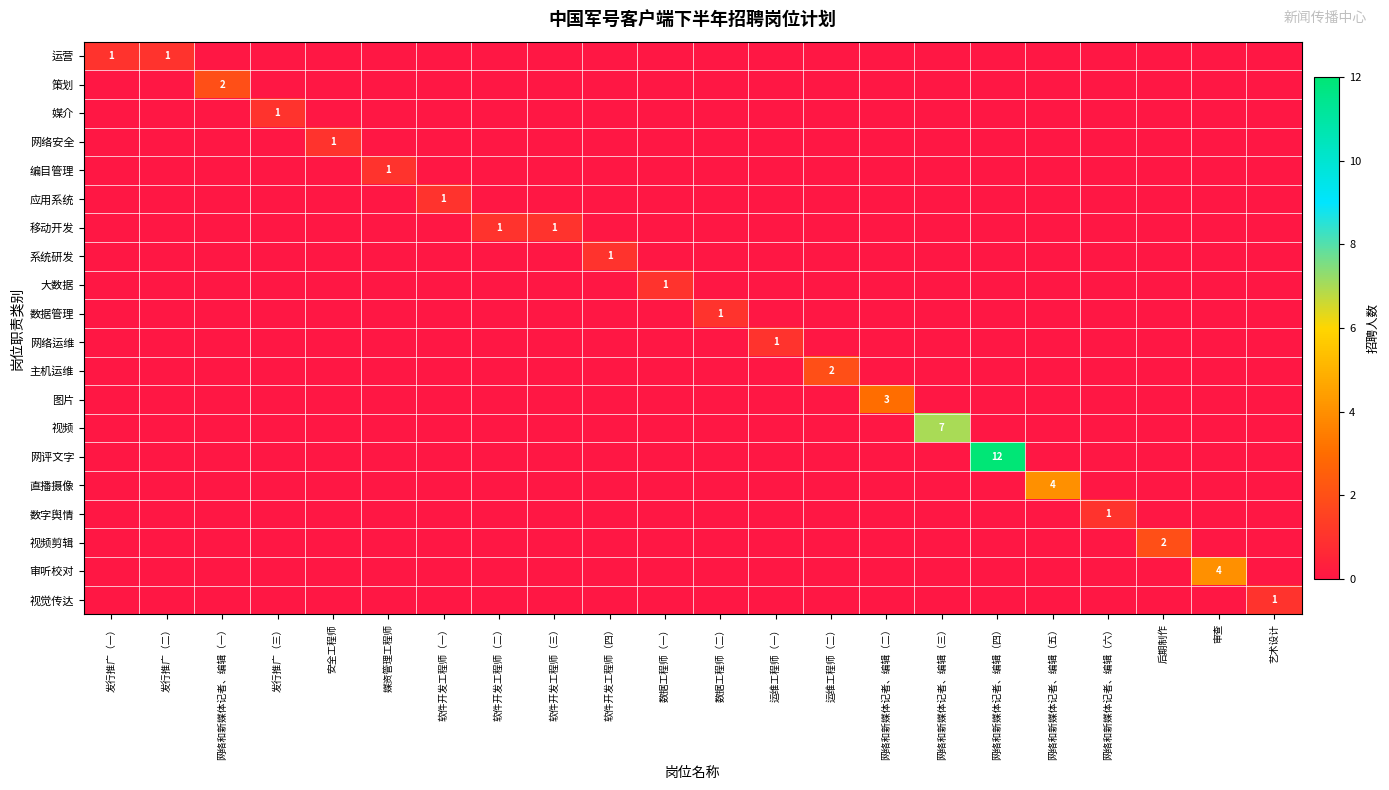

Between 审查 and 后期制作, which is larger?

审查